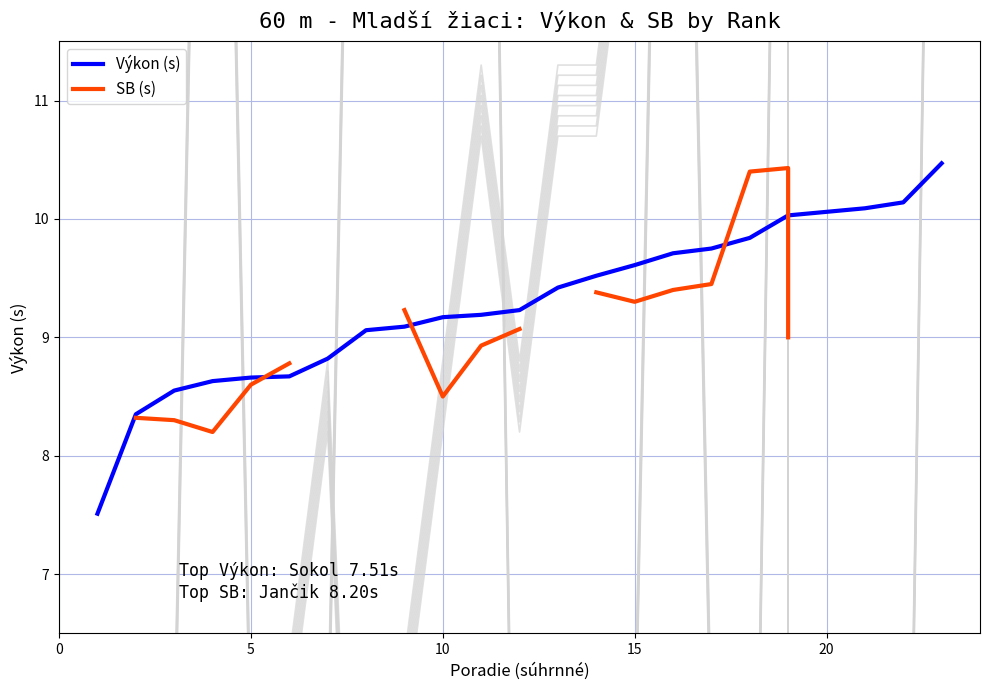

How many values in the Výkon (s) series exceed 9?

16